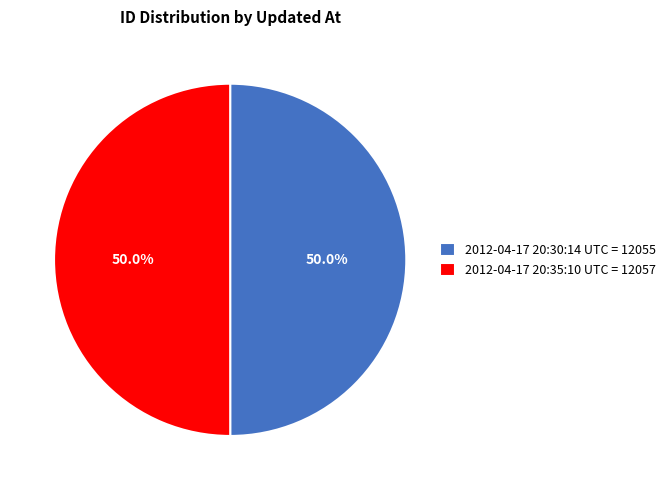

What is the ratio of the value at 2012-04-17 20:35:10 UTC = 12057 to the value at 2012-04-17 20:30:14 UTC = 12055?

1.0